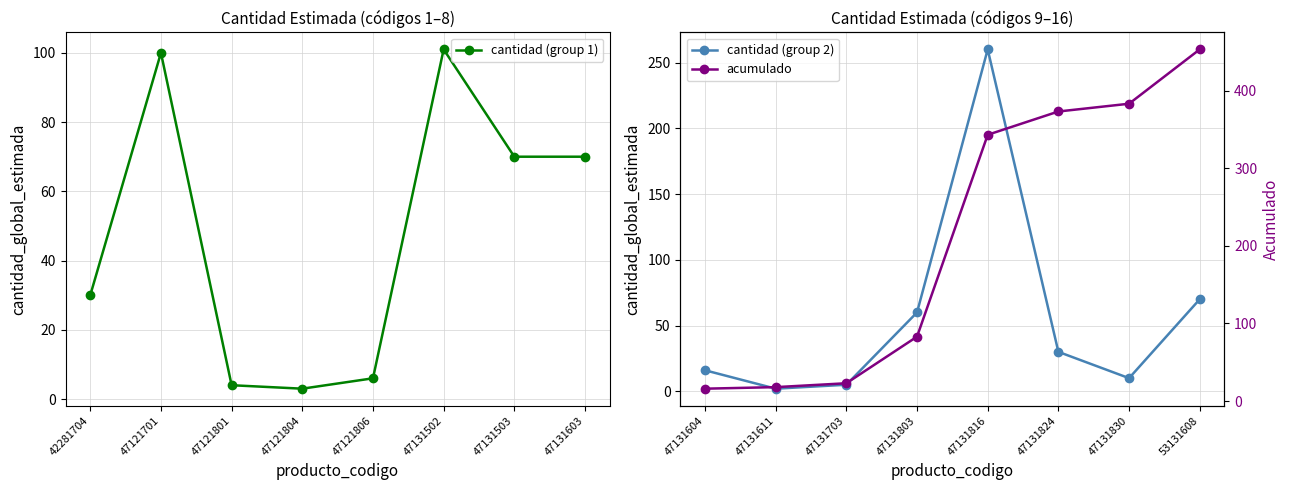

Where is the first local minimum for cantidad (group 1)?

47121804